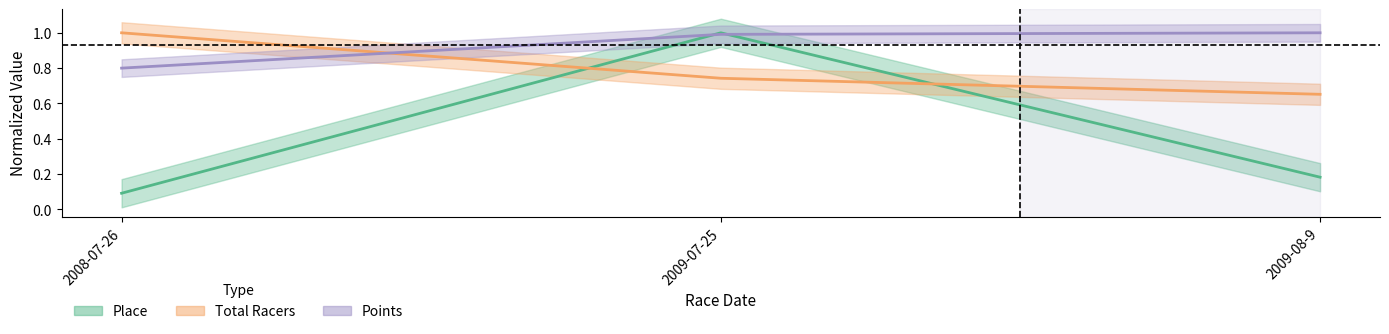

What position from the left is 2009-08-9?

3